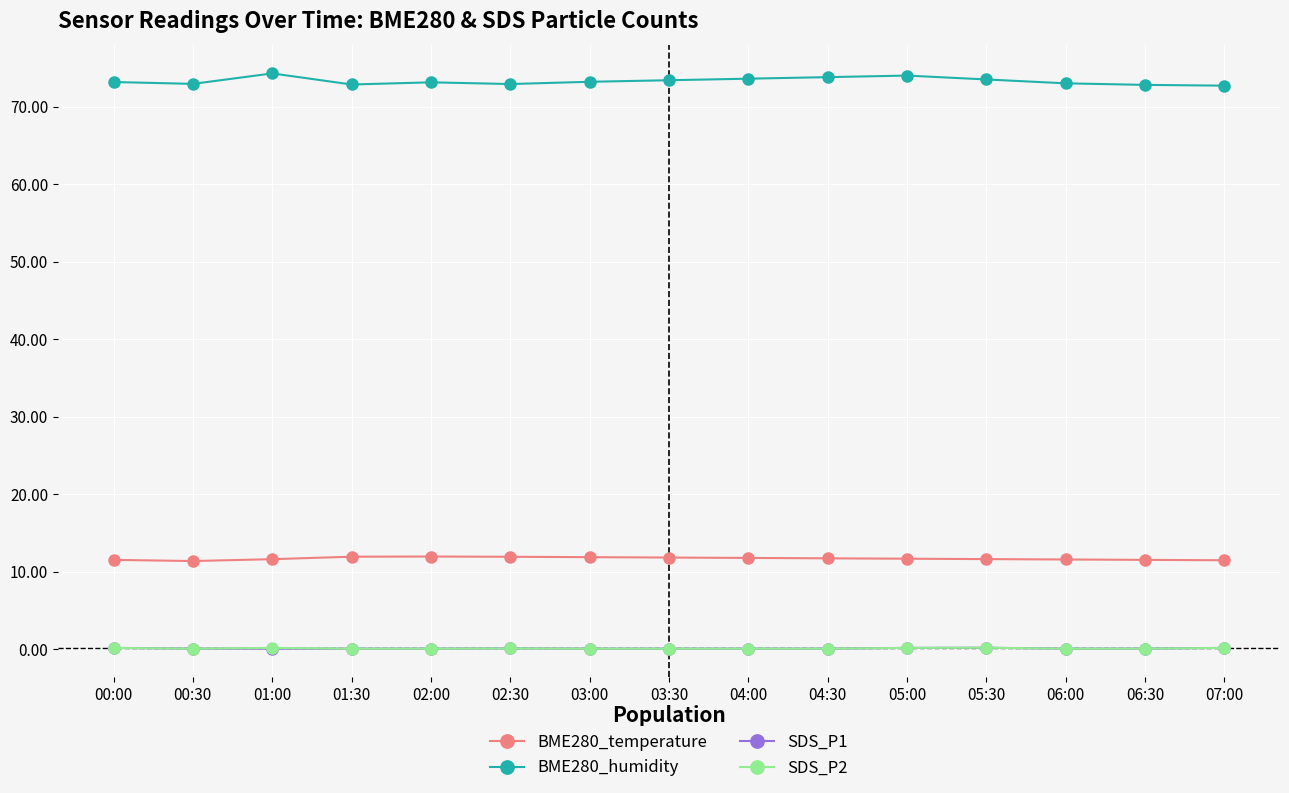

Does the chart display data point markers on the line(s)?

Yes